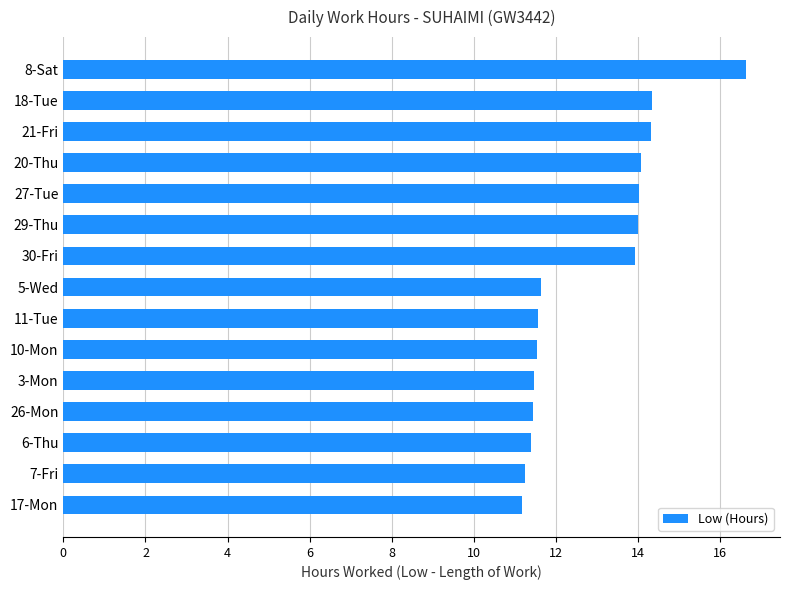

Are the bars horizontal?

Yes